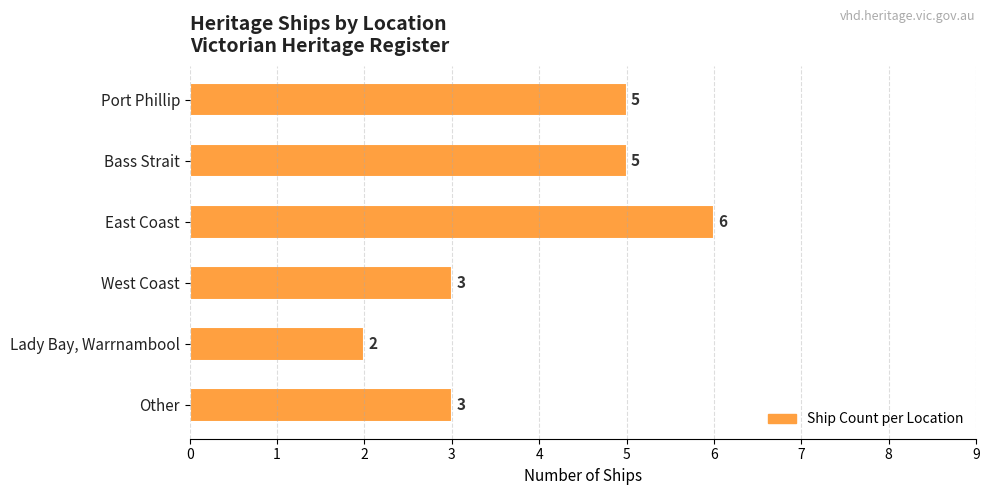

What is the approximate value at Bass Strait?

5